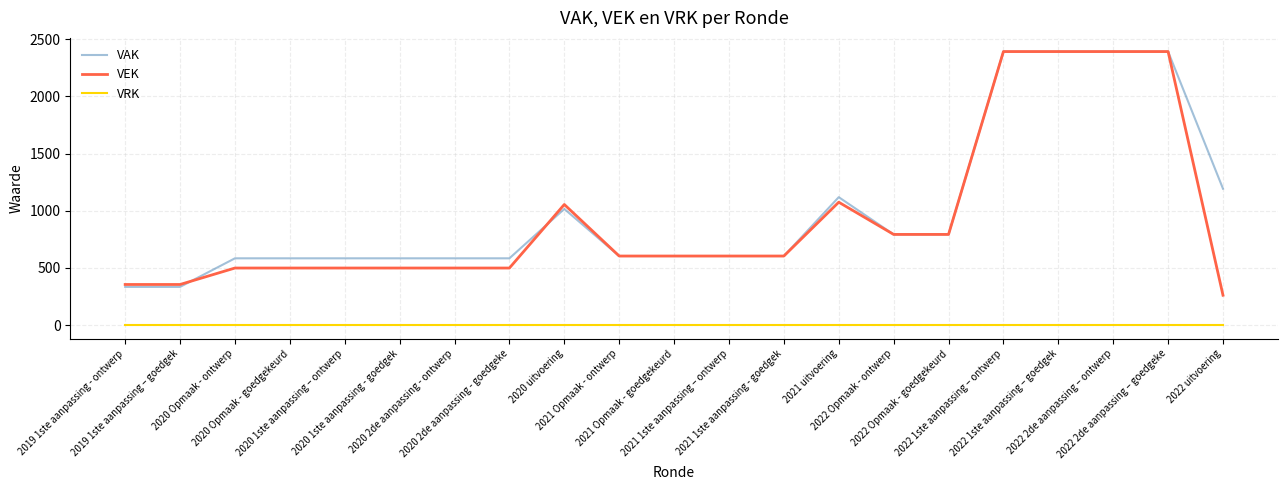

Which series changed the most between 2020 1ste aanpassing - goedgek and 2022 Opmaak - goedgekeurd?

VEK